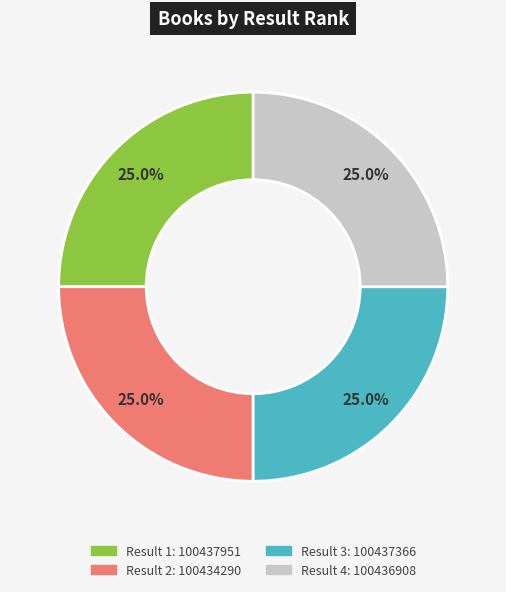

Is there a majority slice in this chart?

No